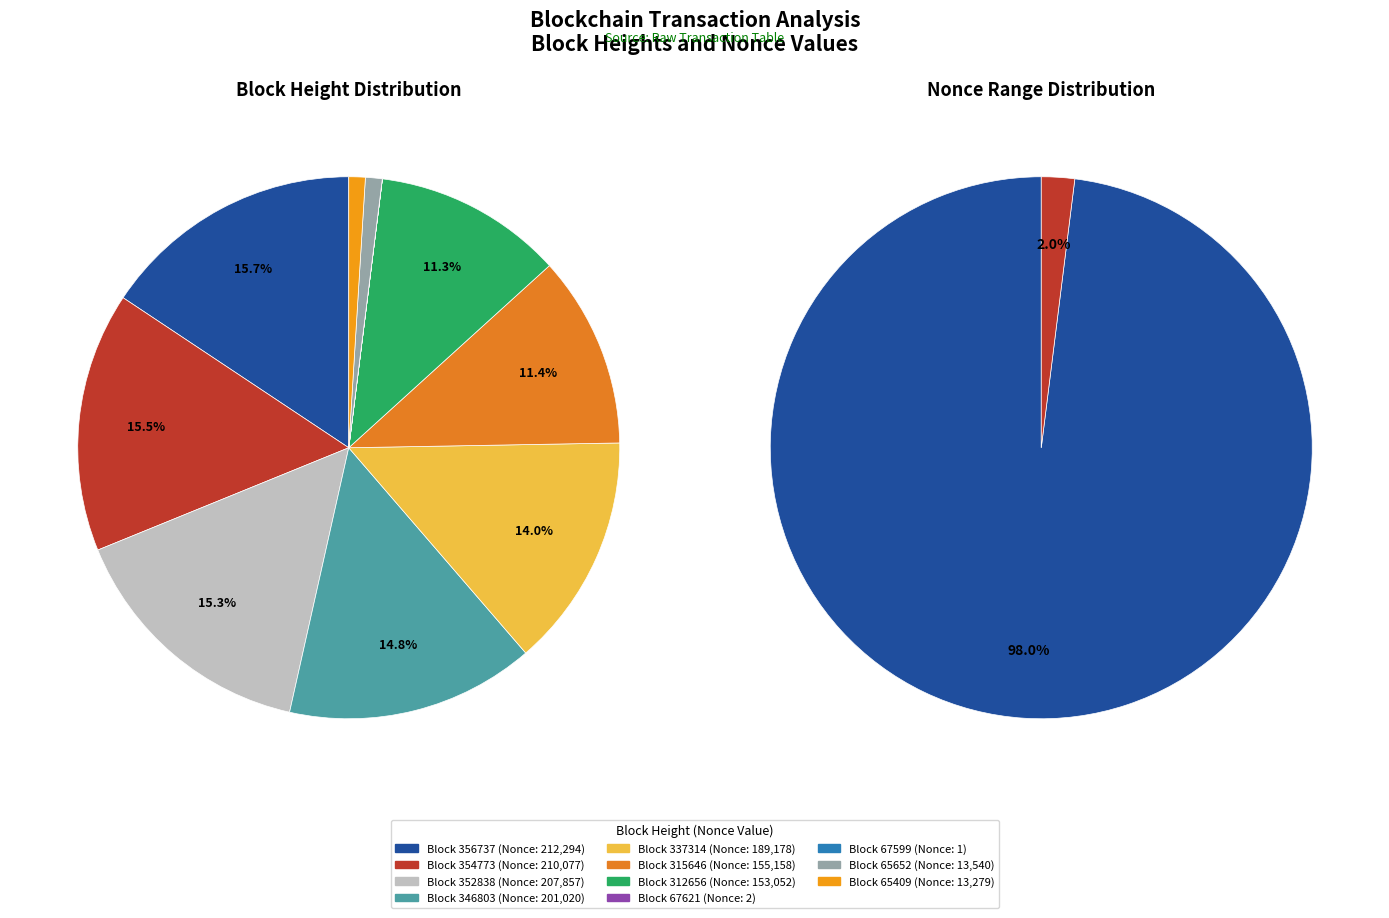

Is 352838 the majority of the pie?

No